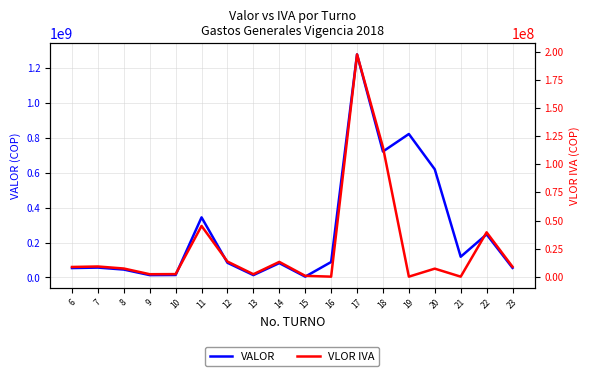

What is the total value across all series at 11?

389920549.0